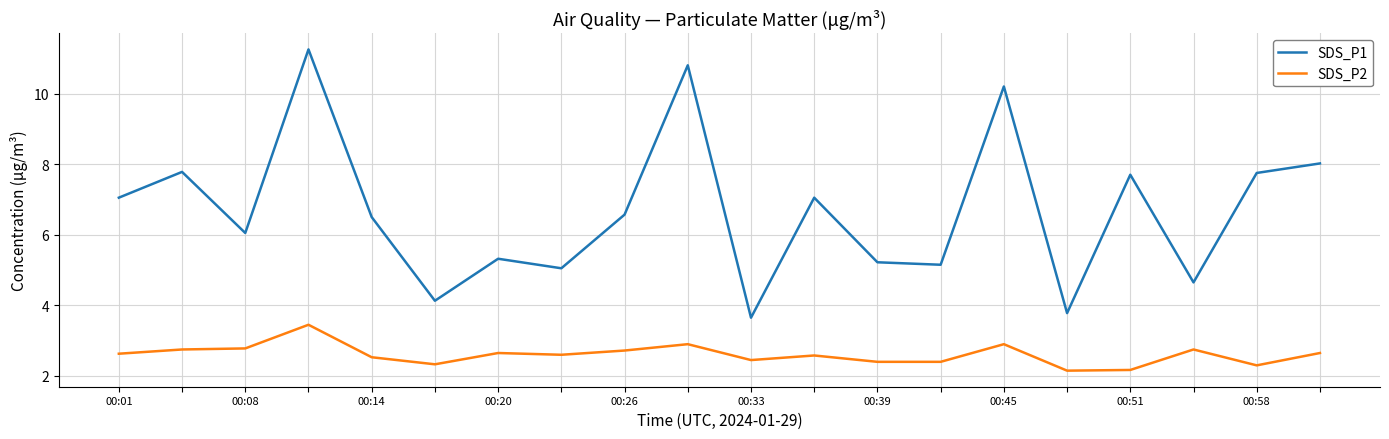

Which series has the largest range (max minus min)?

SDS_P1